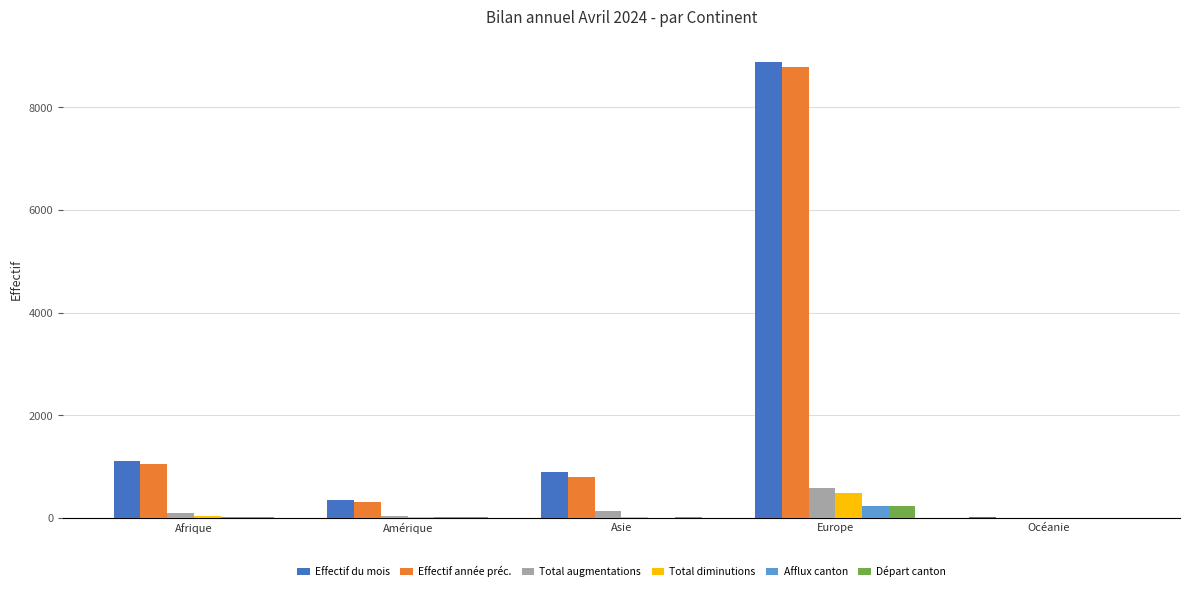

What is the sum of all Effectif du mois values?

11215